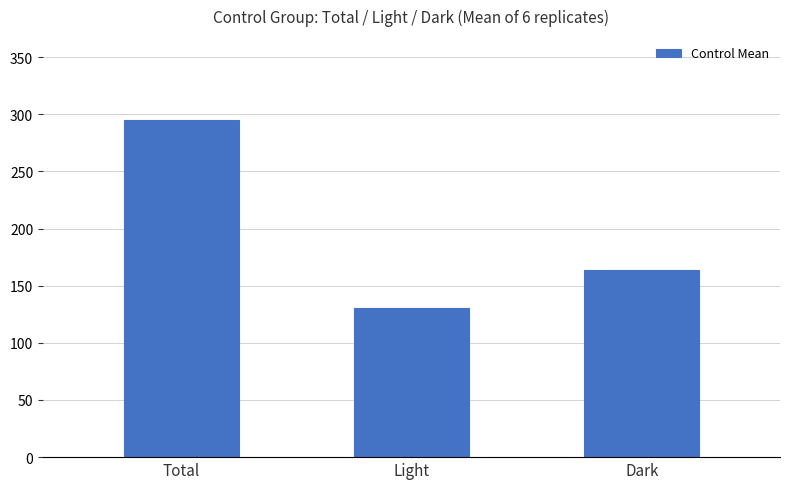

What is the value of the 2nd bar from the left?

130.8